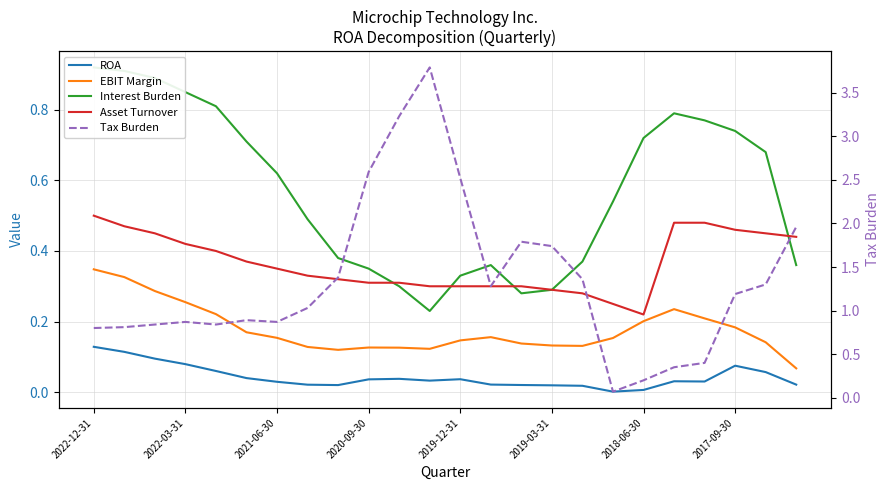

At how many categories does at least one series exceed 1?

13